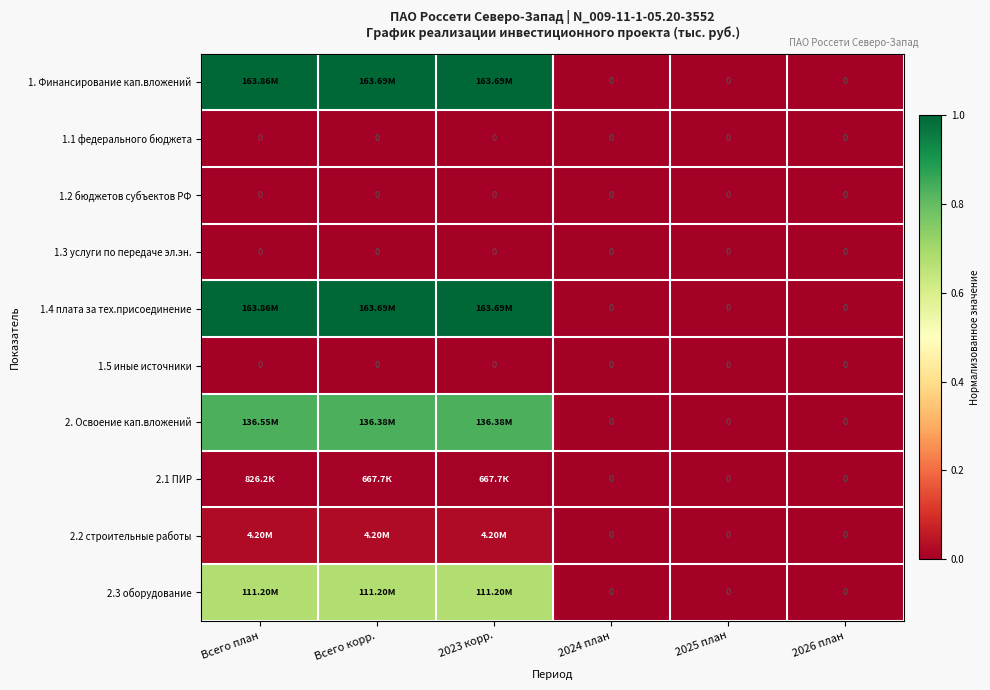

At which label does 2. Освоение кап.вложений reach its minimum?

2024 план